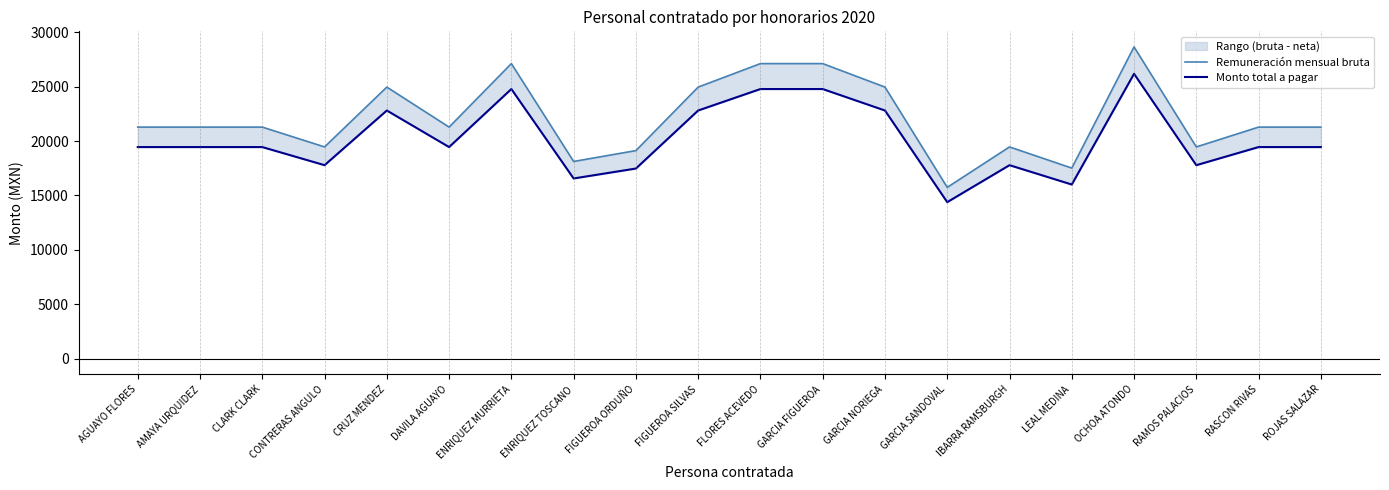

In Remuneración mensual bruta, how many points are higher than both neighbors (excluding endpoints)?

4